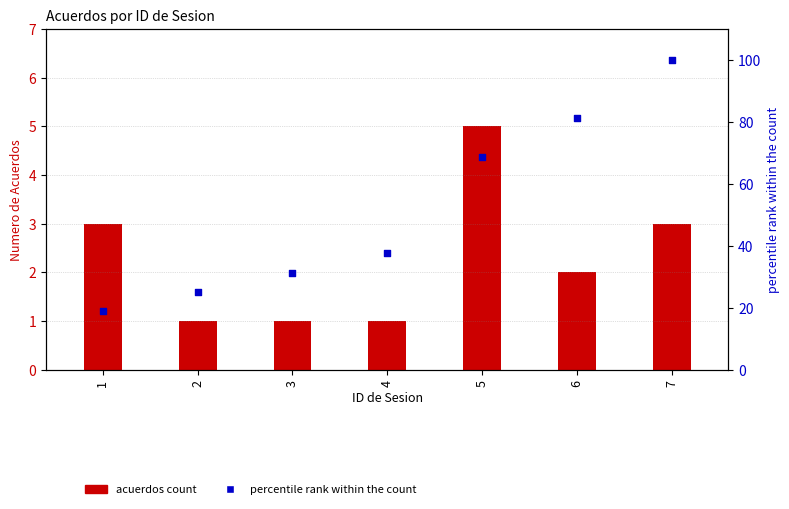

At how many categories does at least one series exceed 15?

7